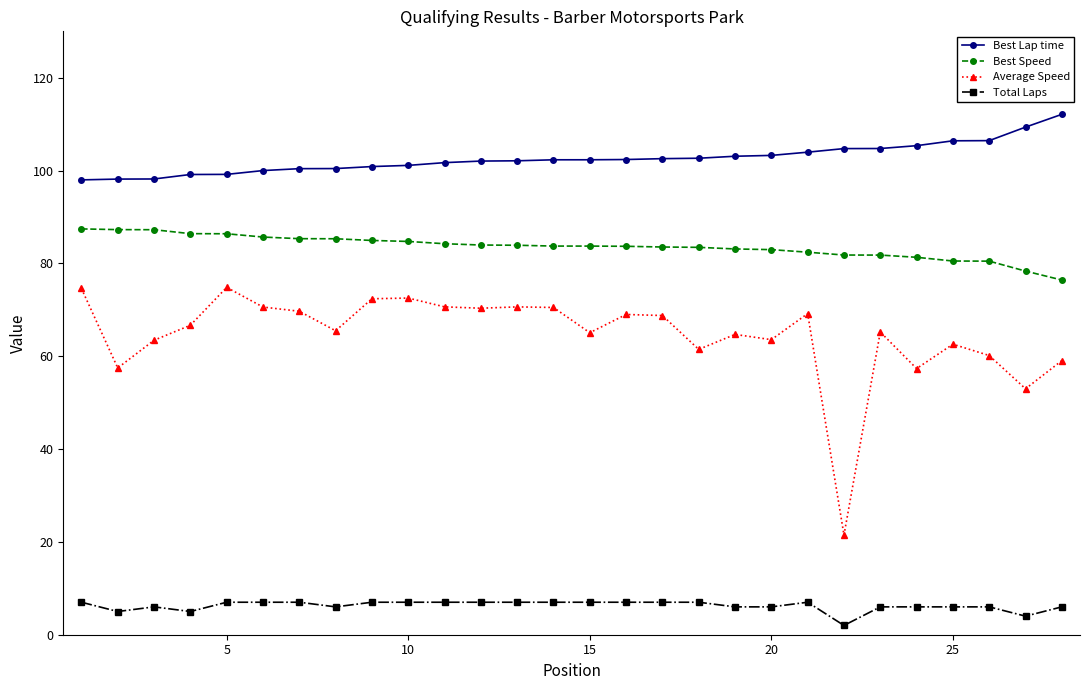

Which series has the widest spread of values?

Average Speed